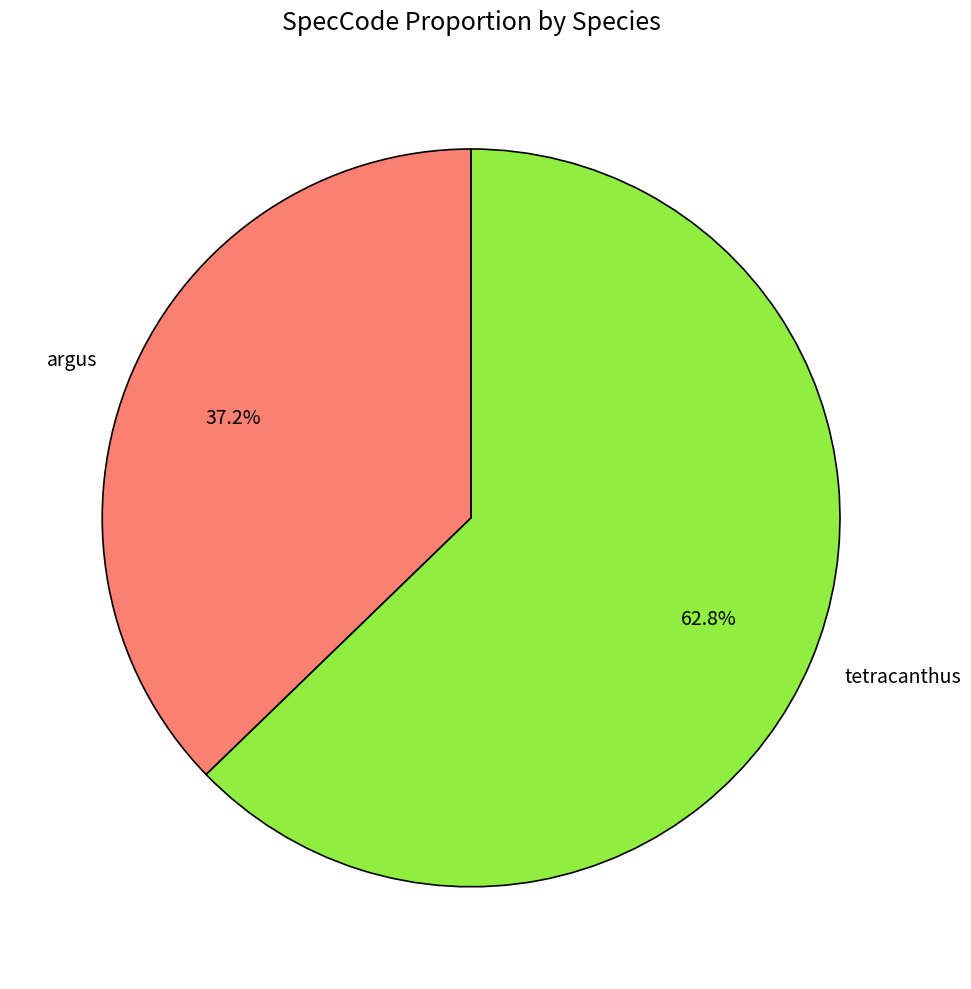

What is the ratio of the value at argus to the value at tetracanthus?

0.6